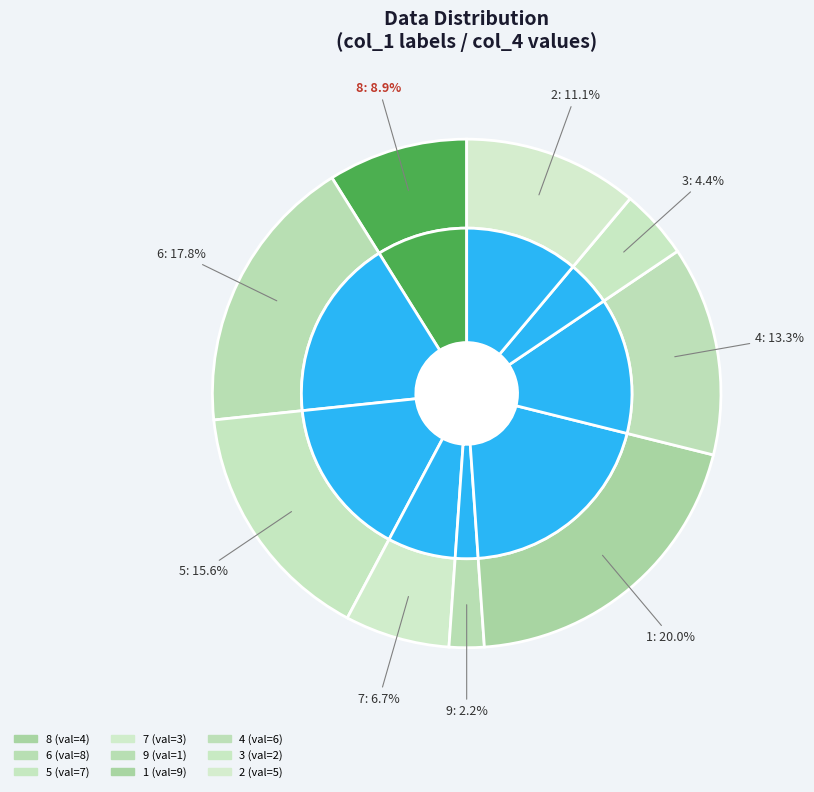

Between 7 and 6, which is larger?

6